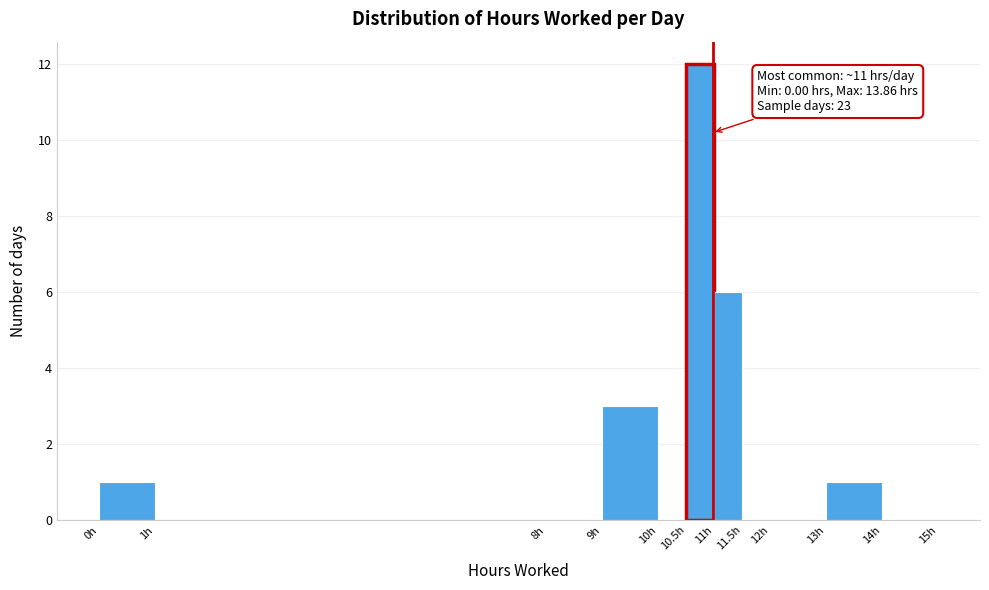

Over which range of the x-axis is the bar tallest?

10.5 to 11.0